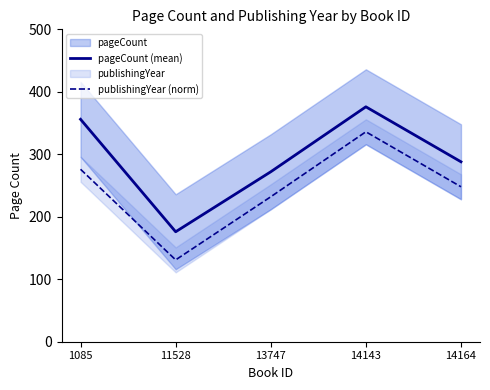

Is this an area chart (filled region under the line)?

No